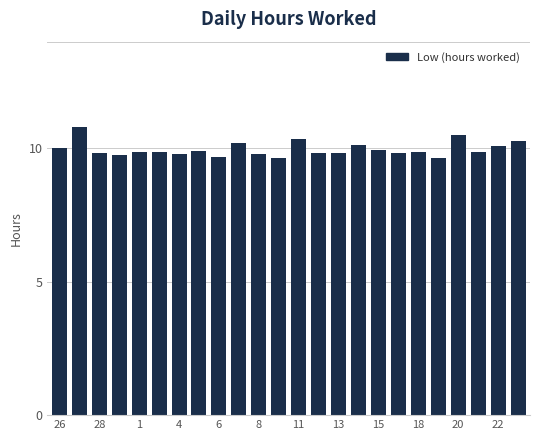

What is the difference between the maximum and minimum values?

1.2